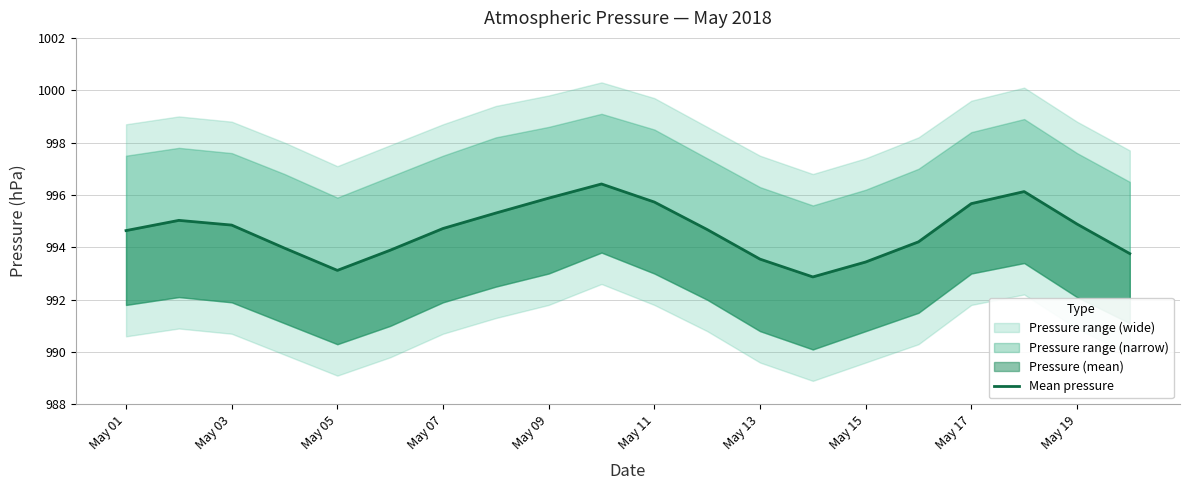

What is the difference between the second highest and minimum values?

3.3